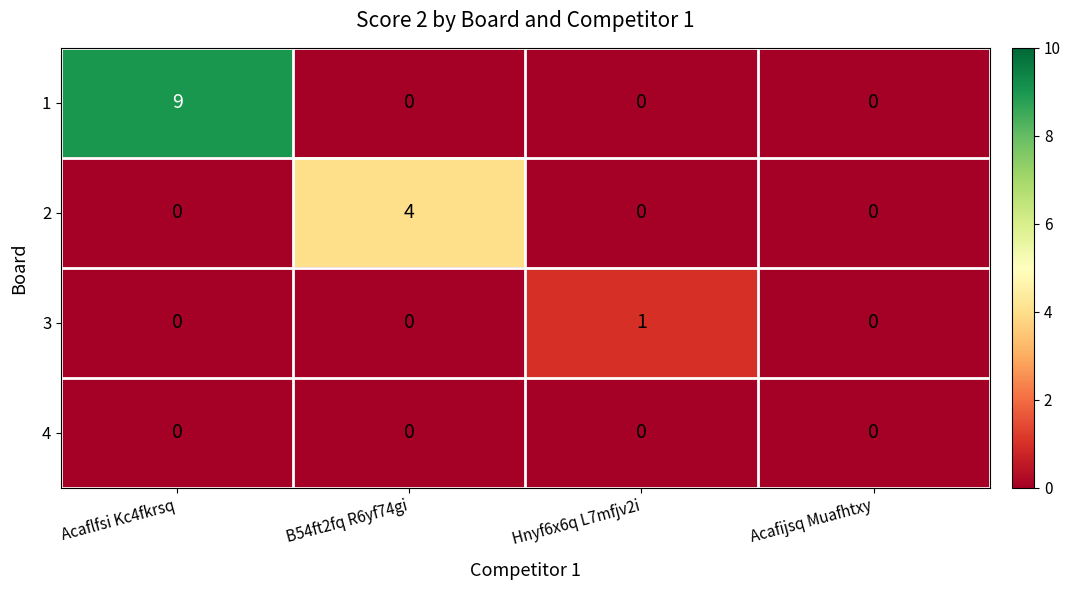

Reading left to right, list all the values displayed in this chart.

1: 9	0	0	0
2: 0	4	0	0
3: 0	0	1	0
4: 0	0	0	0